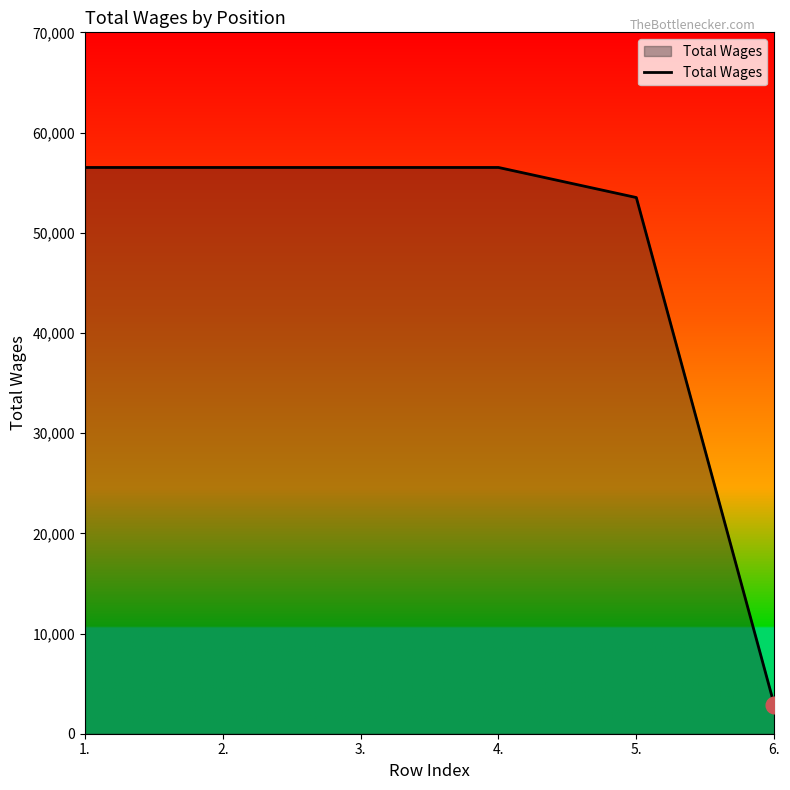

How many lines are shown in the chart?

1